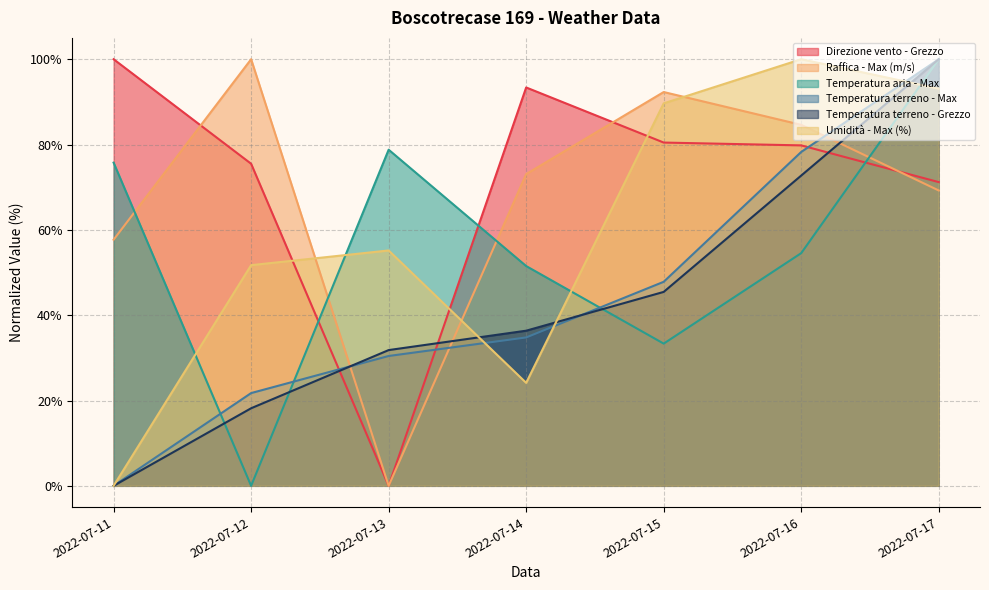

How many values in the Temperatura terreno - Max series are below 34?

3